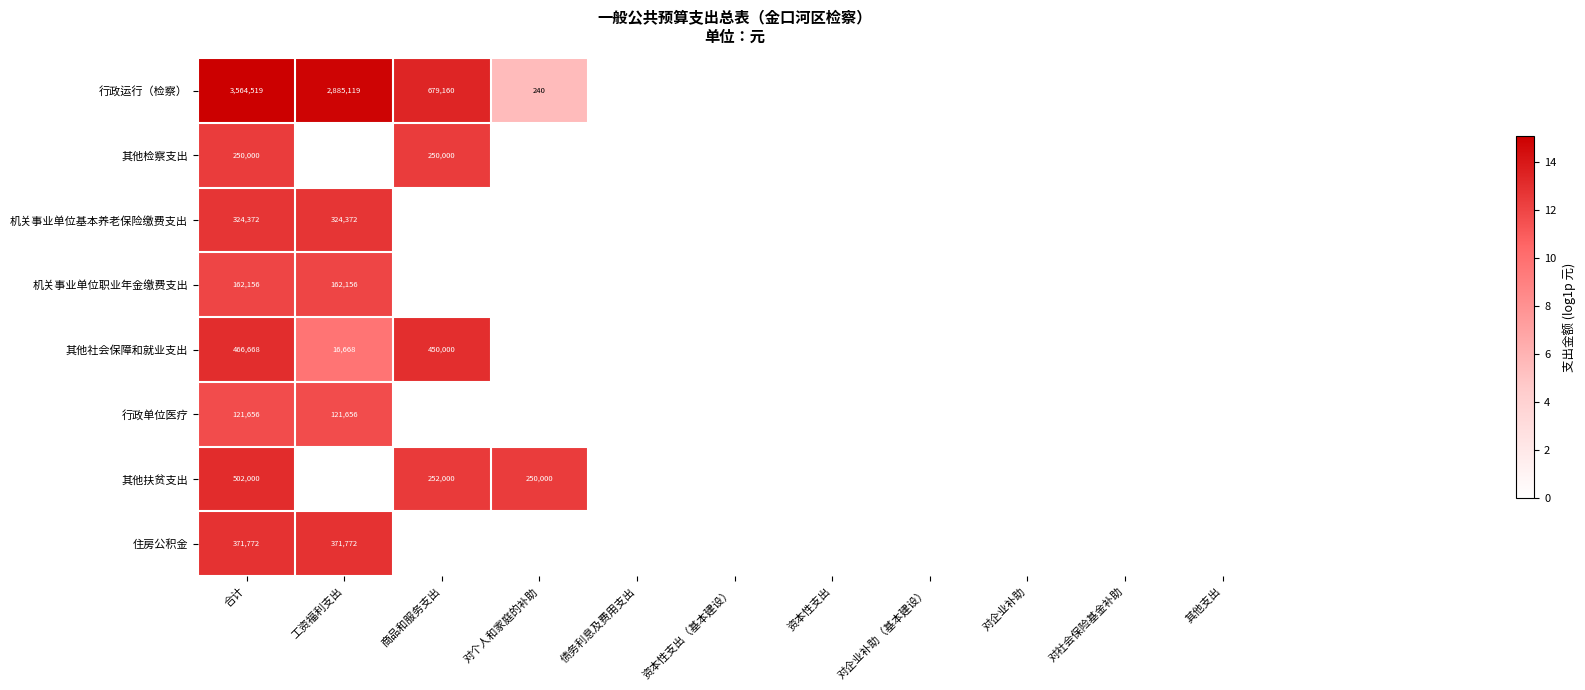

Which has a higher value, 对个人和家庭的补助 or 资本性支出（基本建设）?

对个人和家庭的补助